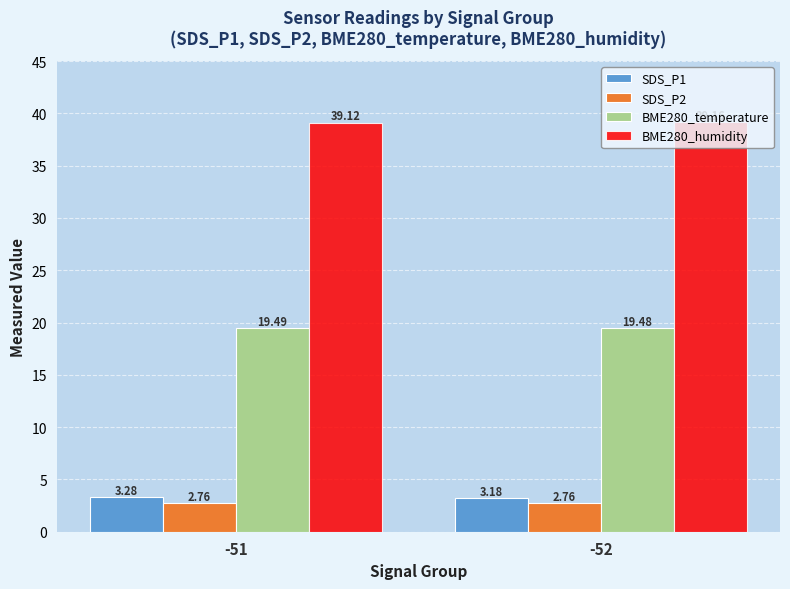

How many bars are there in each group?

4